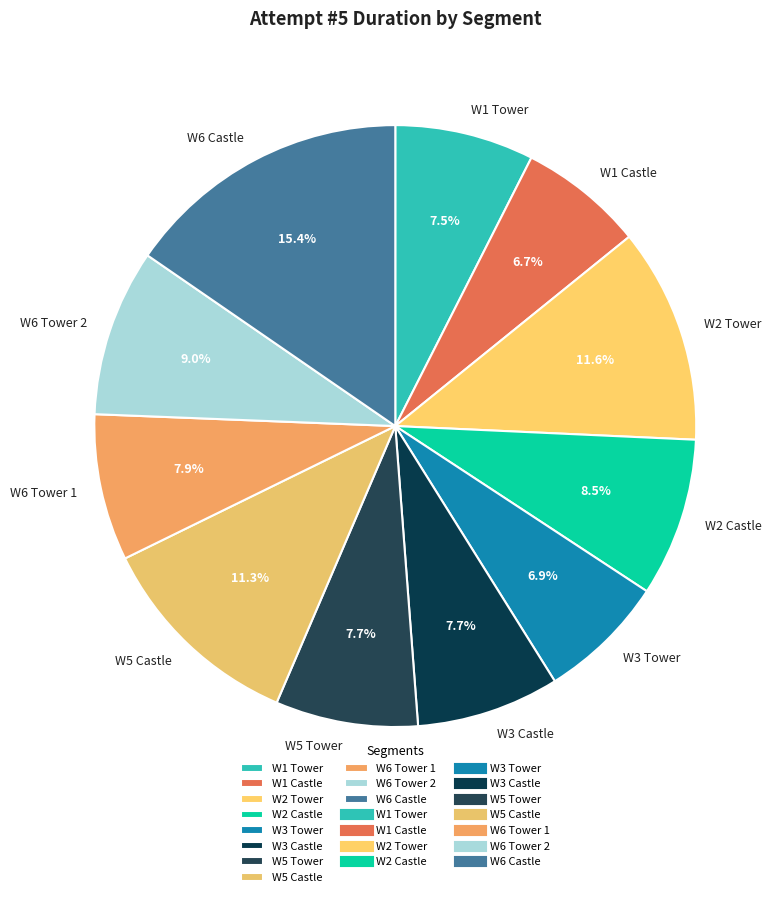

To the nearest percent, what portion does W5 Tower represent?

8%